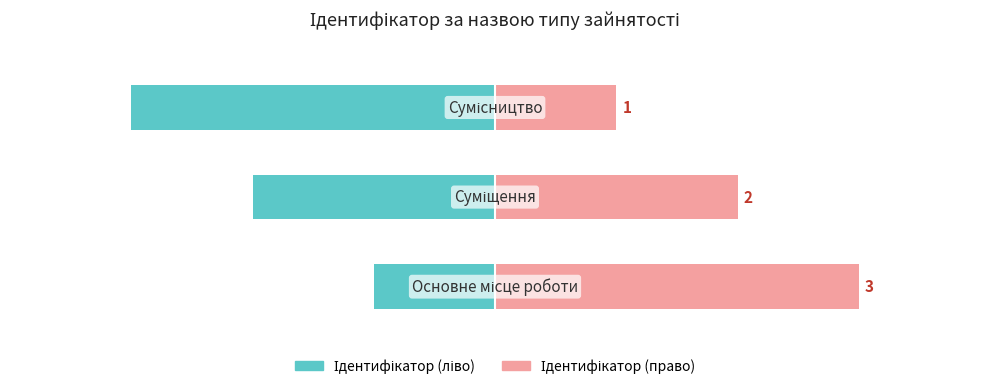

What is the spread (max minus min) of values at 2?

4